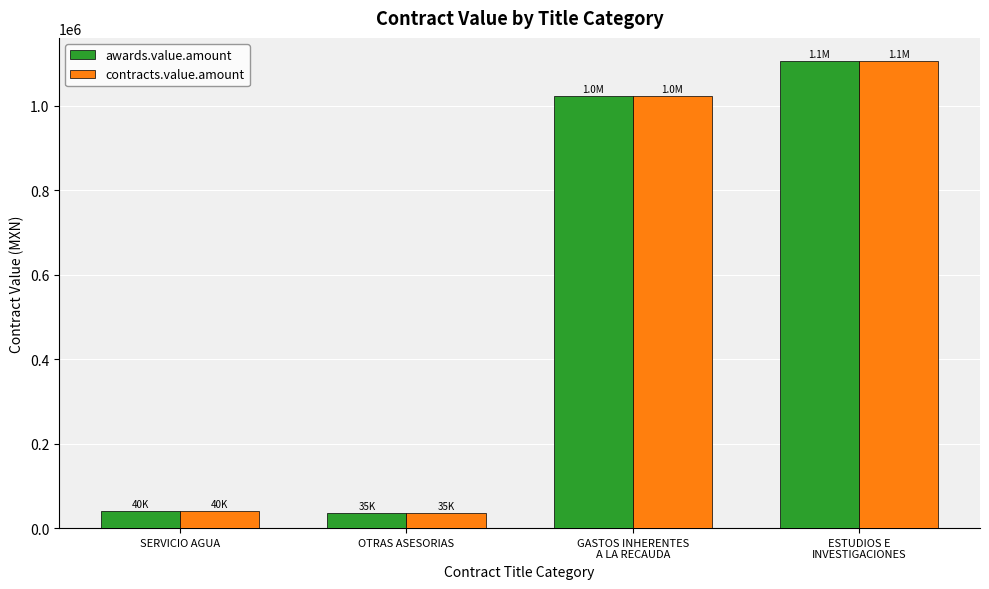

What is the highest value of the contracts.value.amount series?

1105000.0